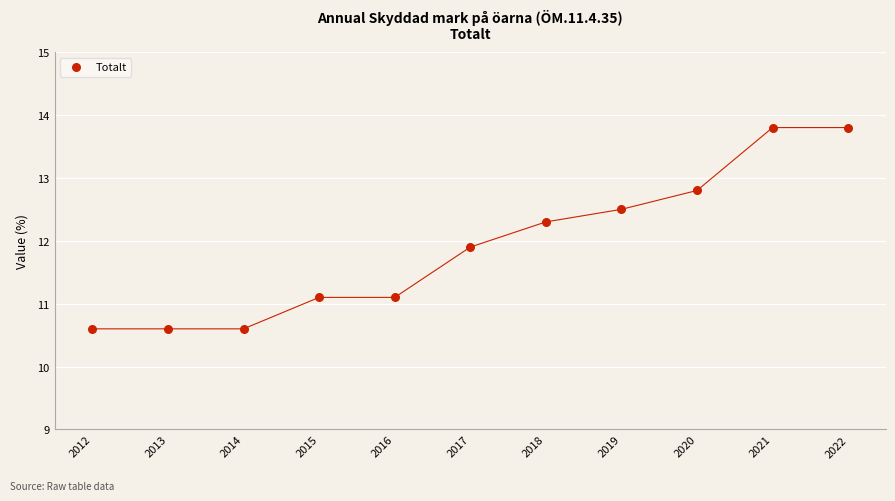

What is the range of Y values (max minus min)?

3.2